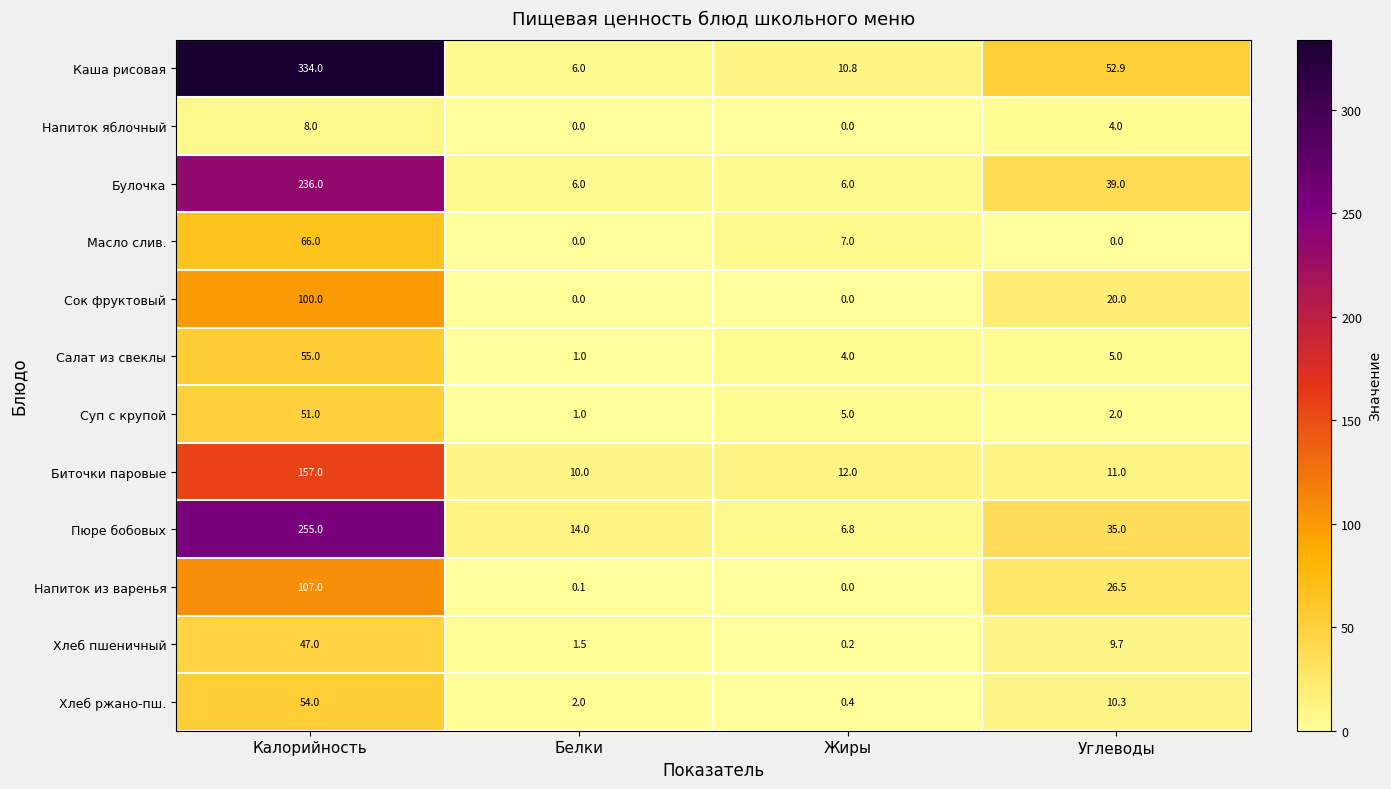

What is the total value across all series at Белки?

41.6